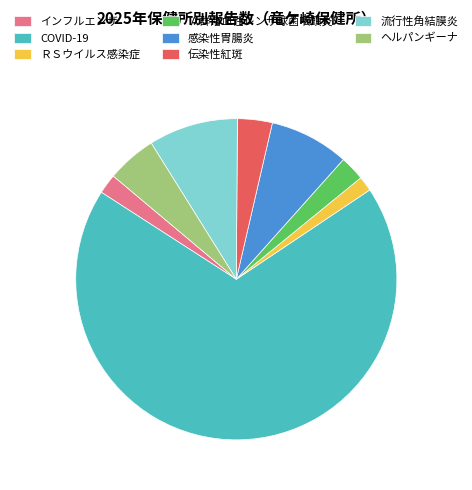

Does COVID-19 account for over 50% of the chart?

Yes